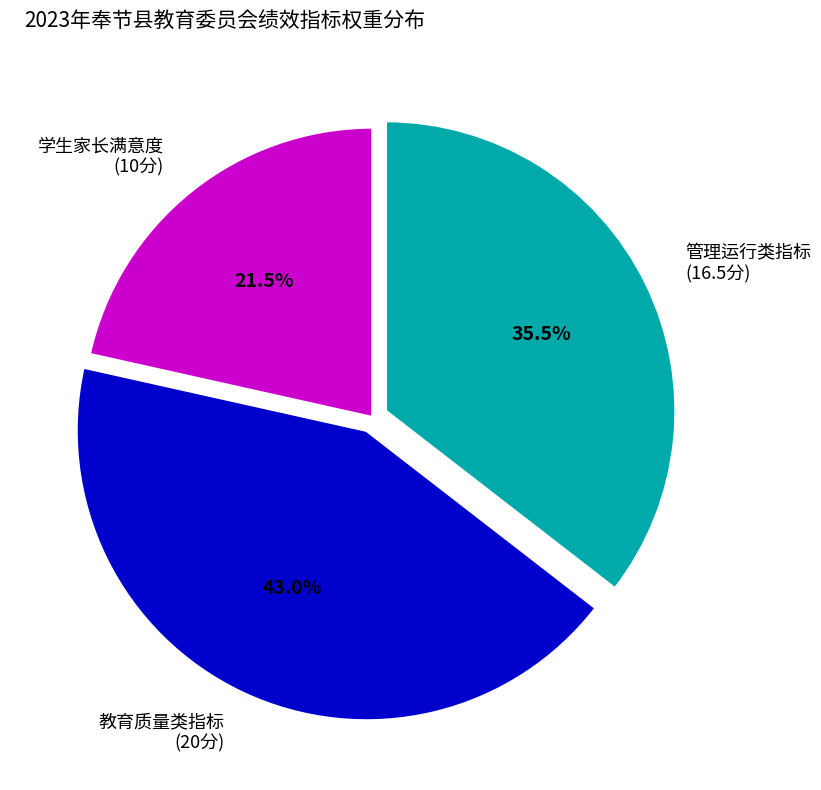

To the nearest percent, what is the average slice percentage?

33%